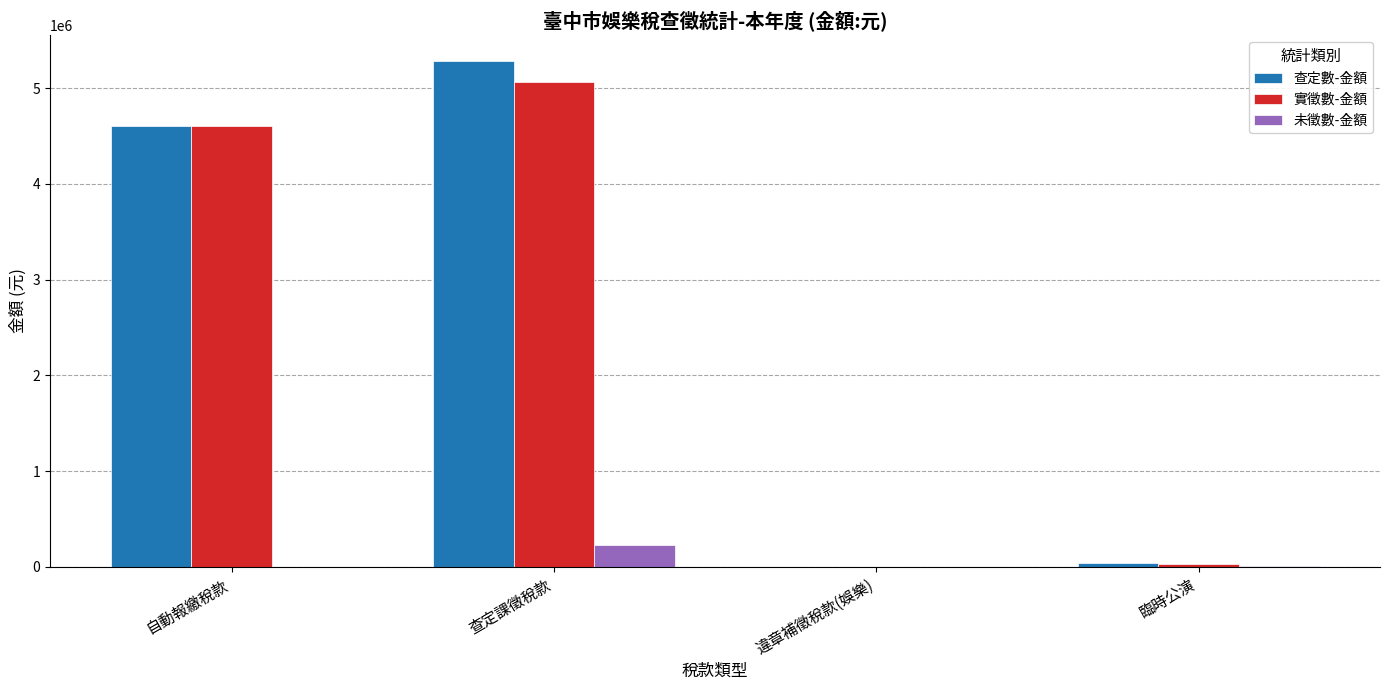

Which series changed the most between 查定課徵稅款 and 臨時公演?

查定數-金額